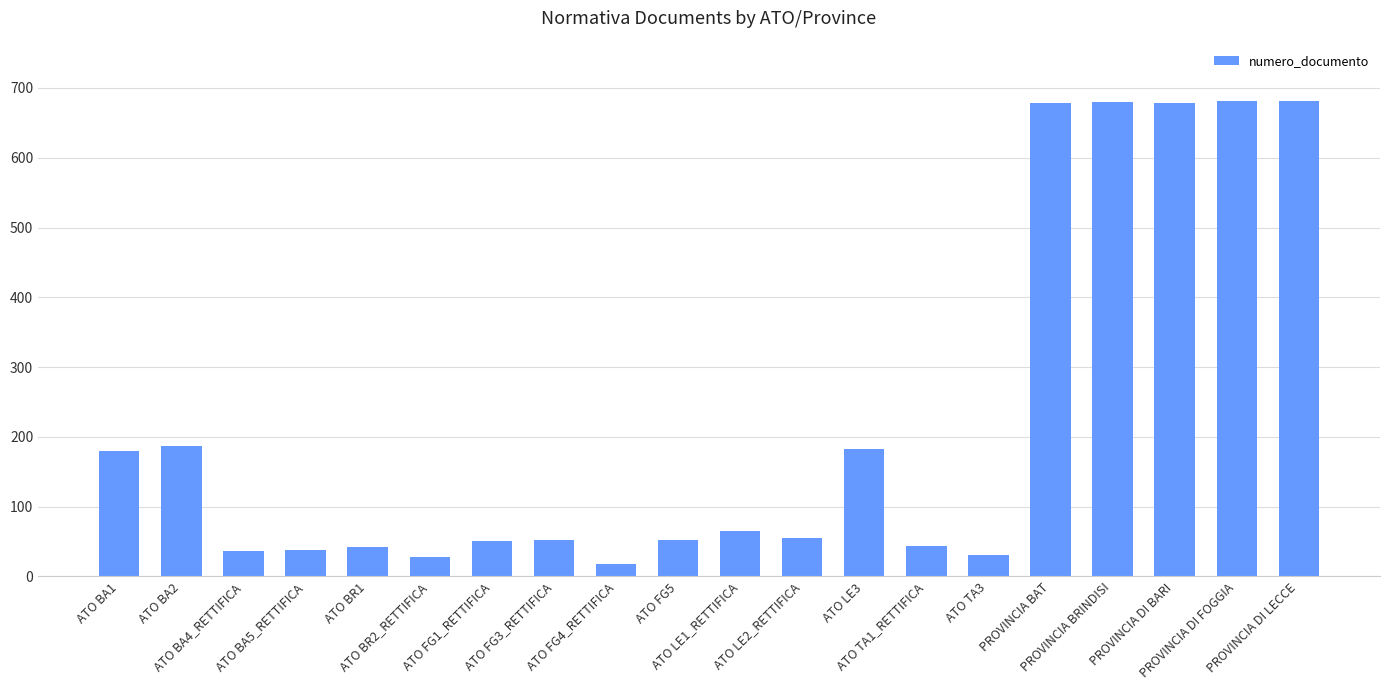

Count the number of data series in this chart.

1